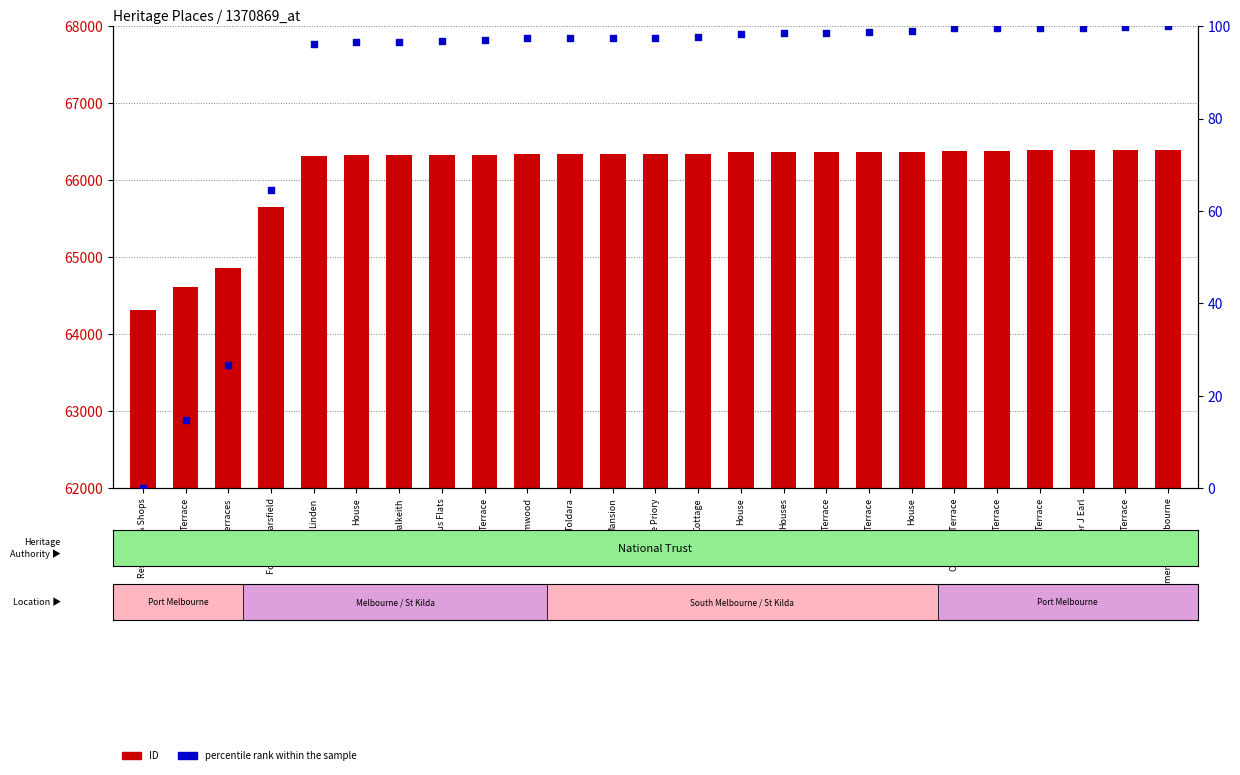

What is the total value across all series at Linden?

66410.2